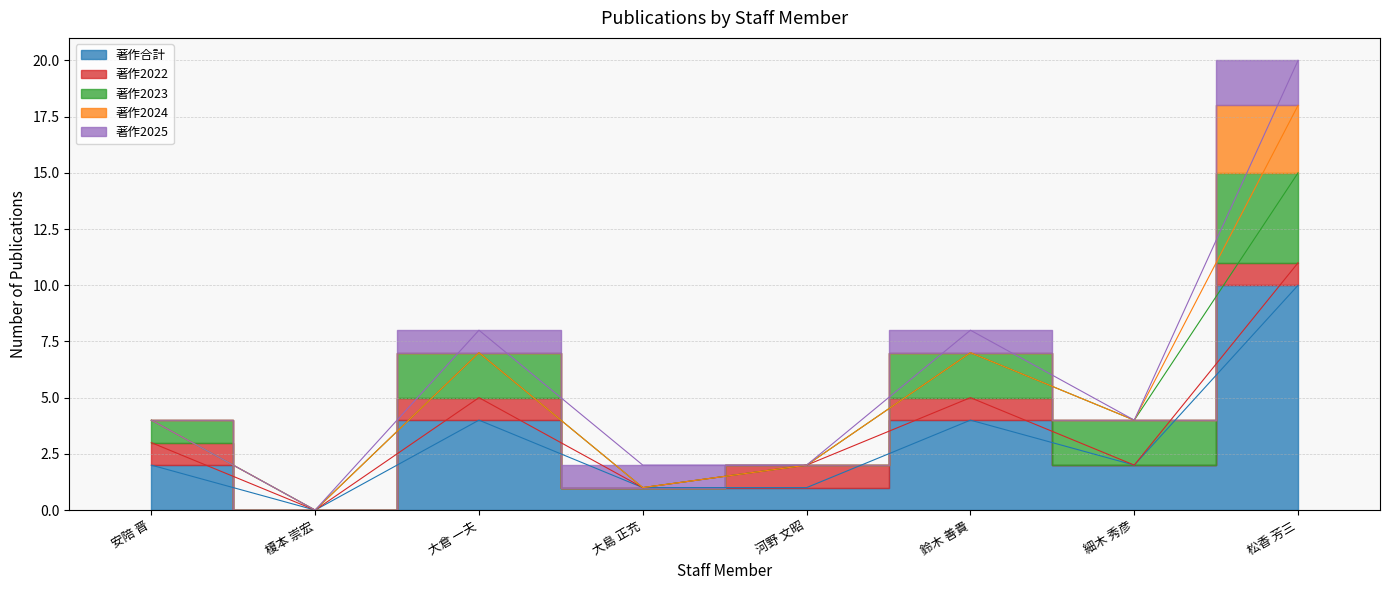

True or false: 著作合計 and 著作2024 intersect in this chart.

False